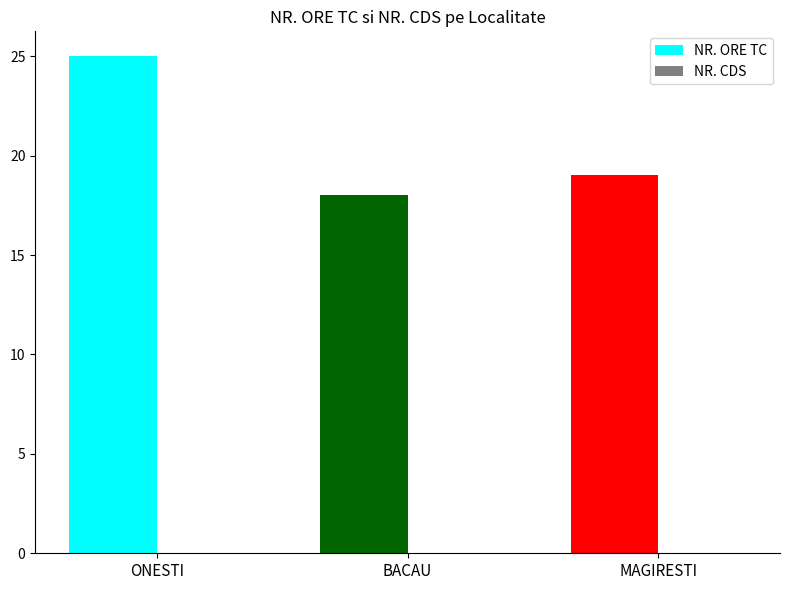

What is the label of the 3rd bar from the right?

ONESTI